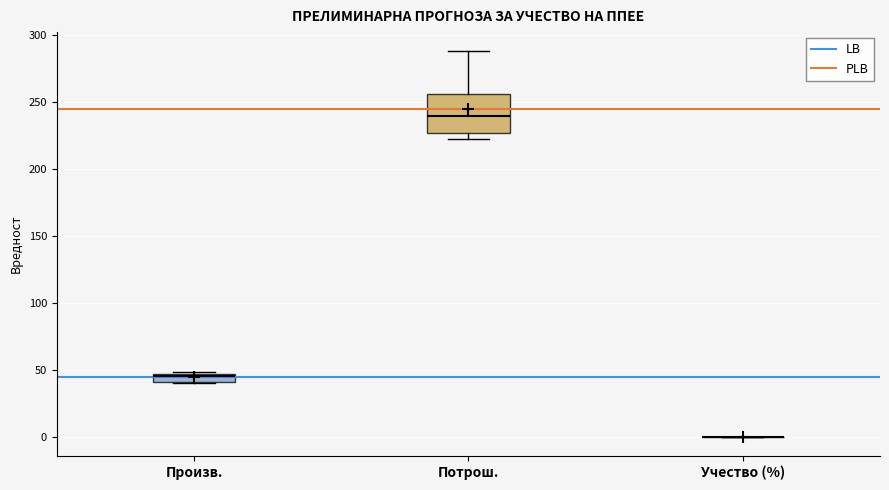

Which box is the tallest, from its lower edge to its upper edge?

Потрош.